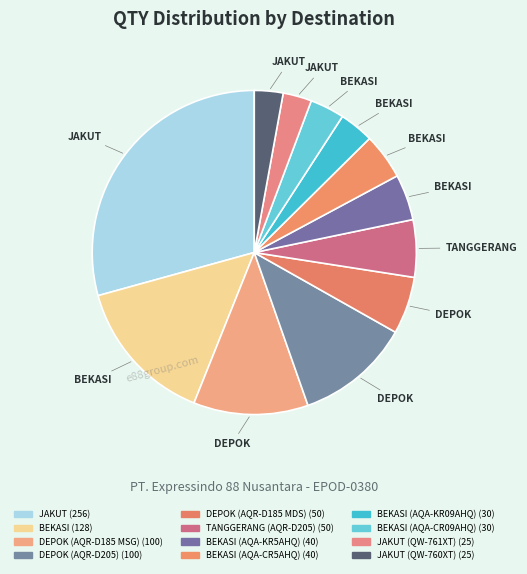

Is there any slice that represents more than half of the pie?

No